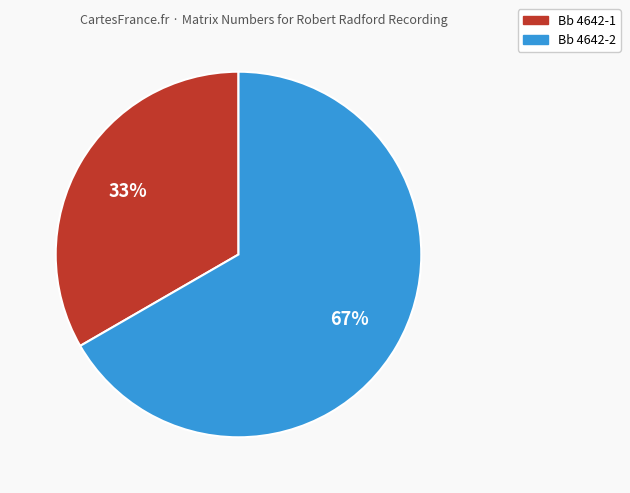

Is there a majority slice in this chart?

Yes